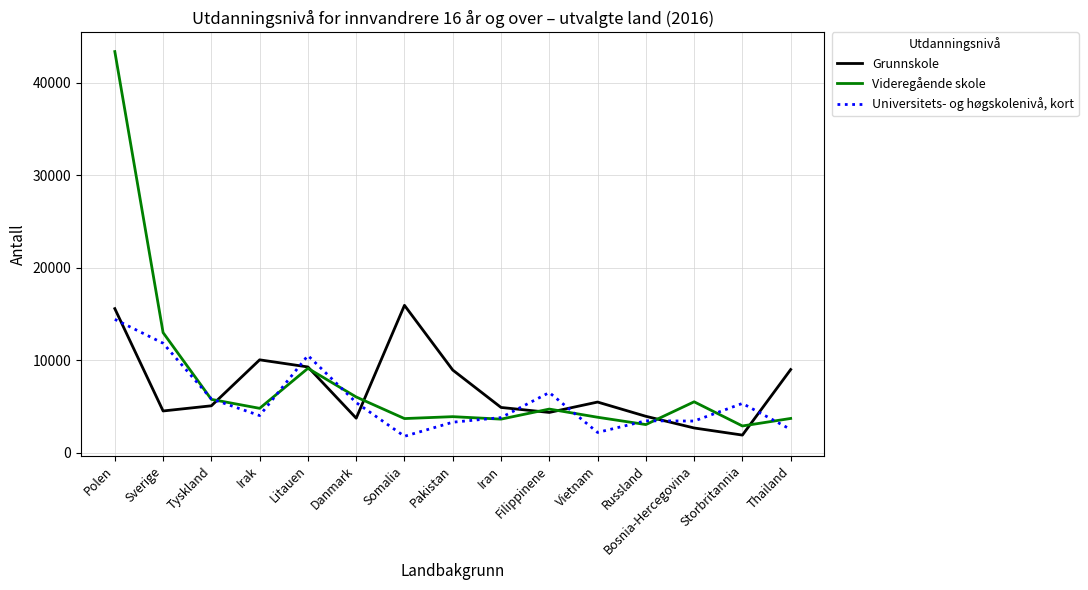

Which series has the largest range (max minus min)?

Videregående skole